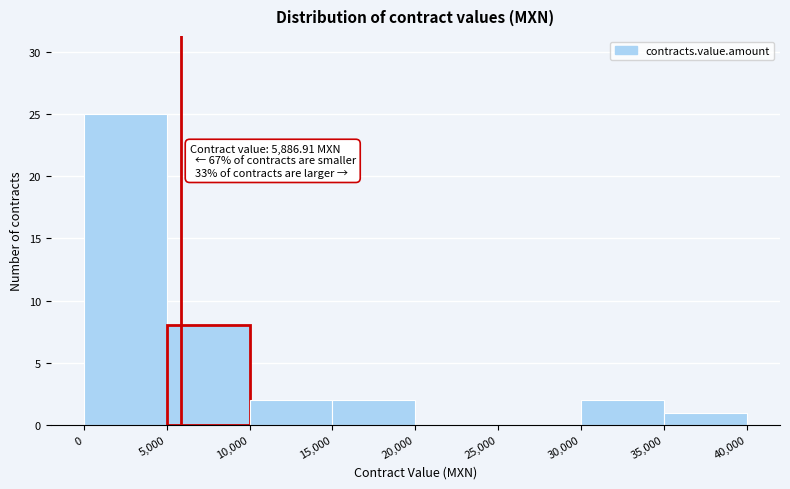

Which range on the x-axis has the tallest bar?

0 to 5,000